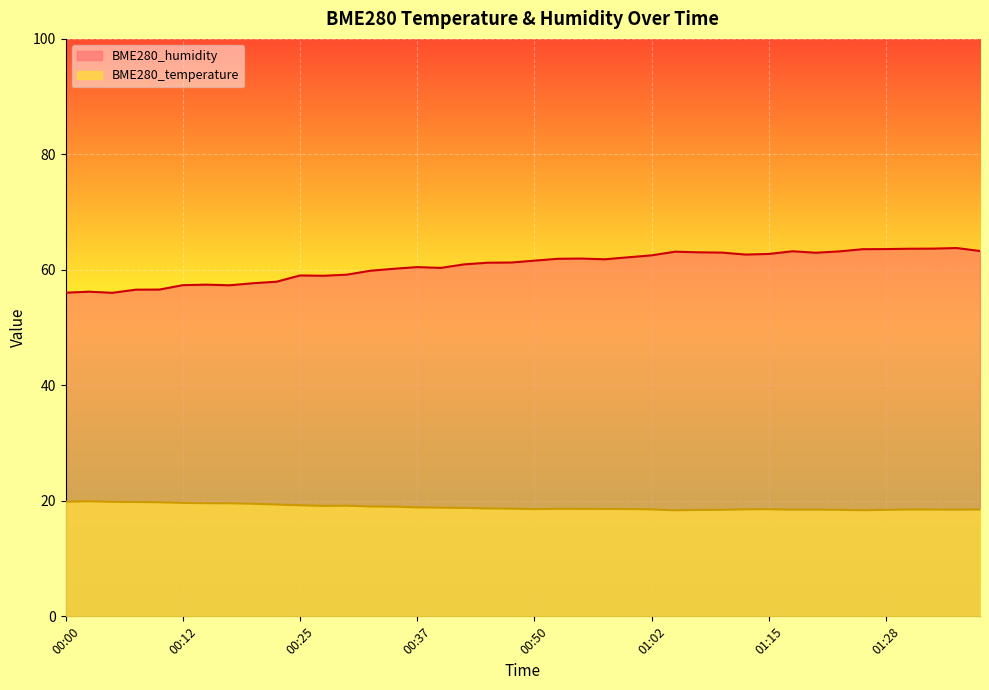

True or false: BME280_temperature and BME280_humidity intersect in this chart.

False